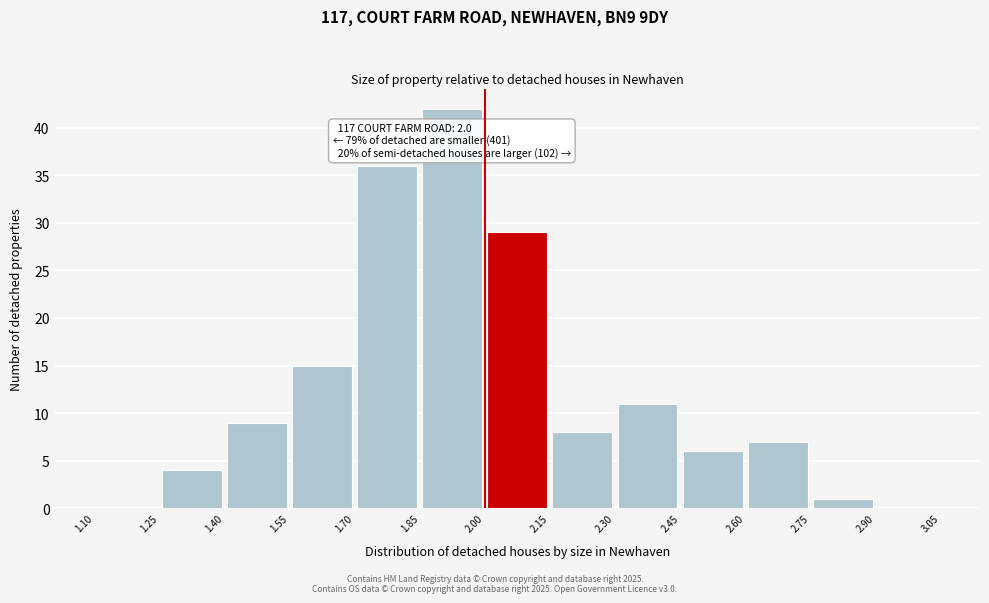

Which range on the x-axis has the tallest bar?

1.85 to 2.00